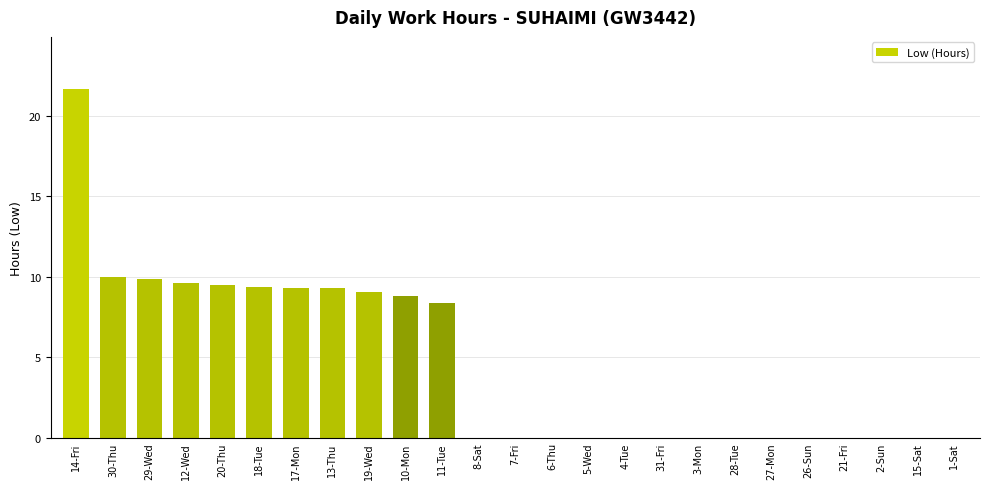

Which category has the highest value across all series?

14-Fri